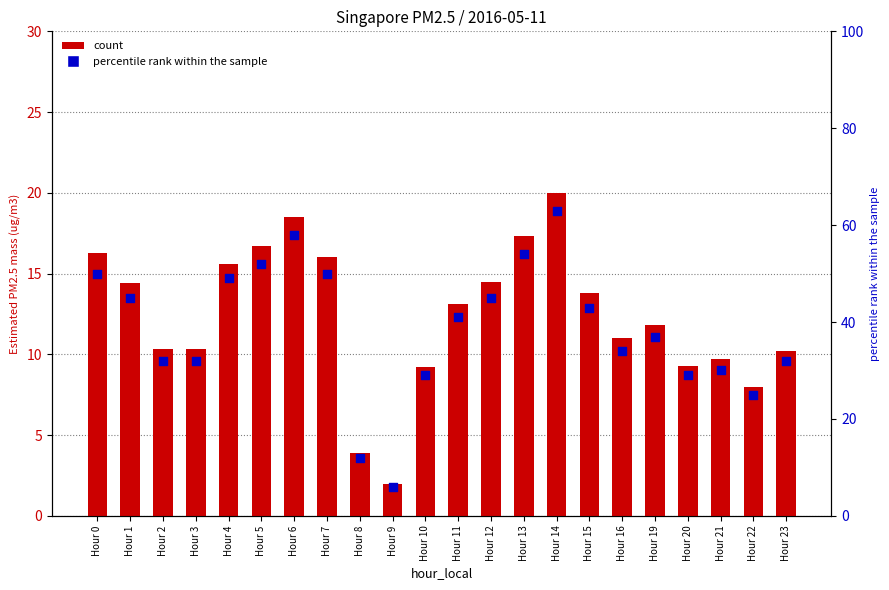

What is the total value across all series at Hour 10?

38.2